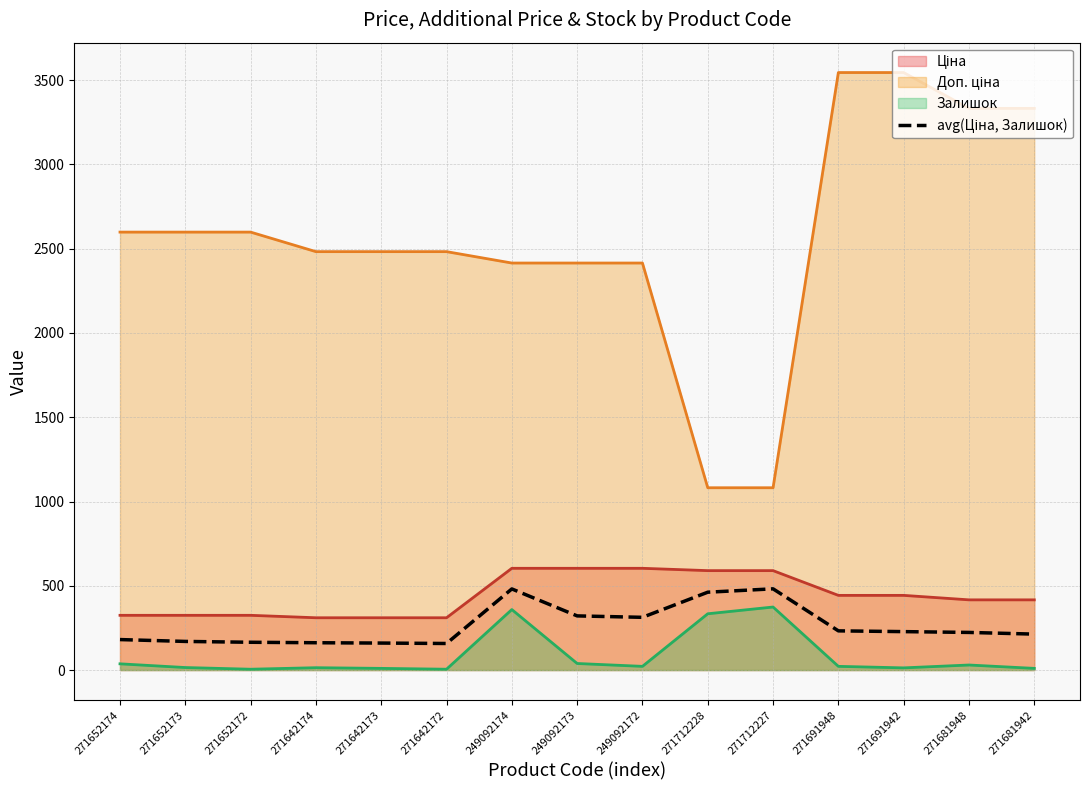

What is the sum of all values?

3952.3